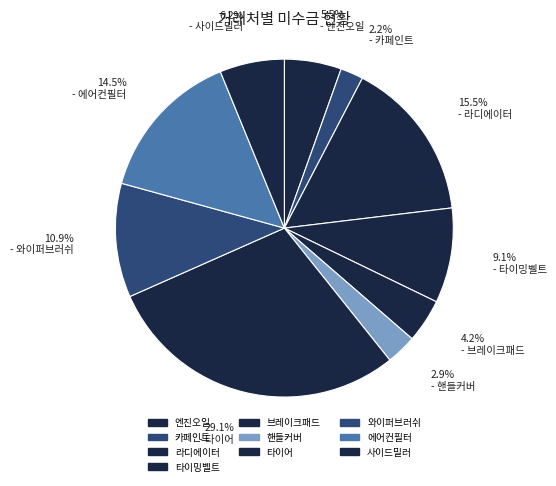

Which has a higher value, 핸들커버 or 브레이크패드?

브레이크패드